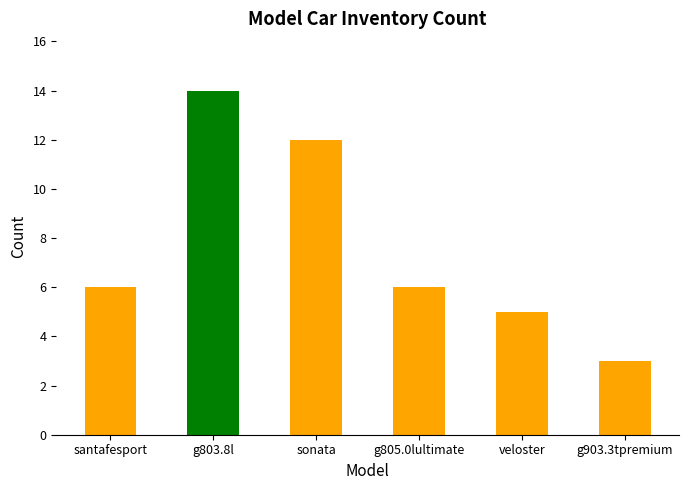

The value at g803.8l is 4. True or false?

False